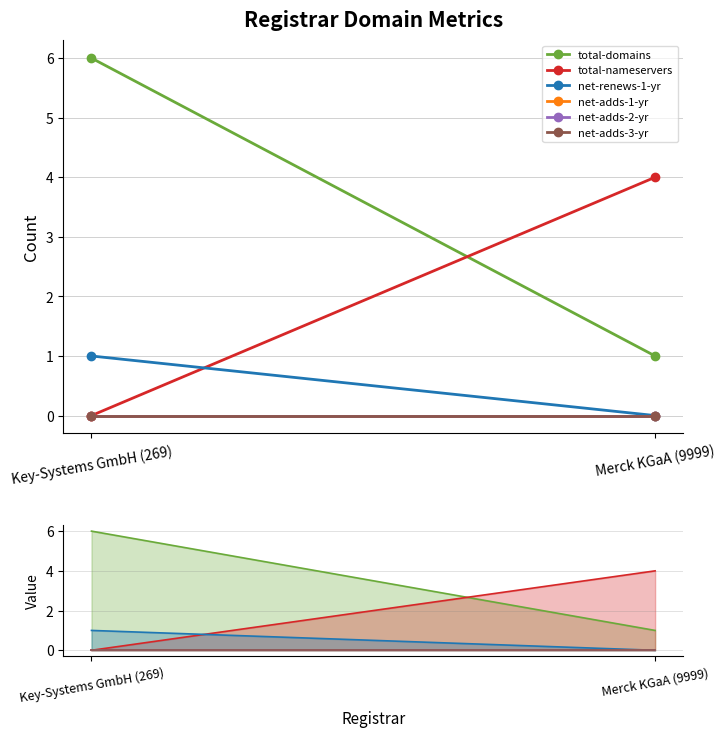

The value of net-adds-3-yr at Key-Systems GmbH (269) is 0. True or false?

True